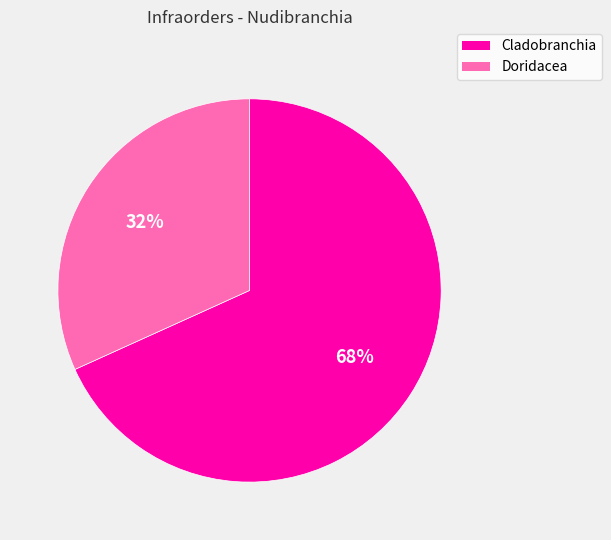

To the nearest percent, what is the average slice percentage?

50%